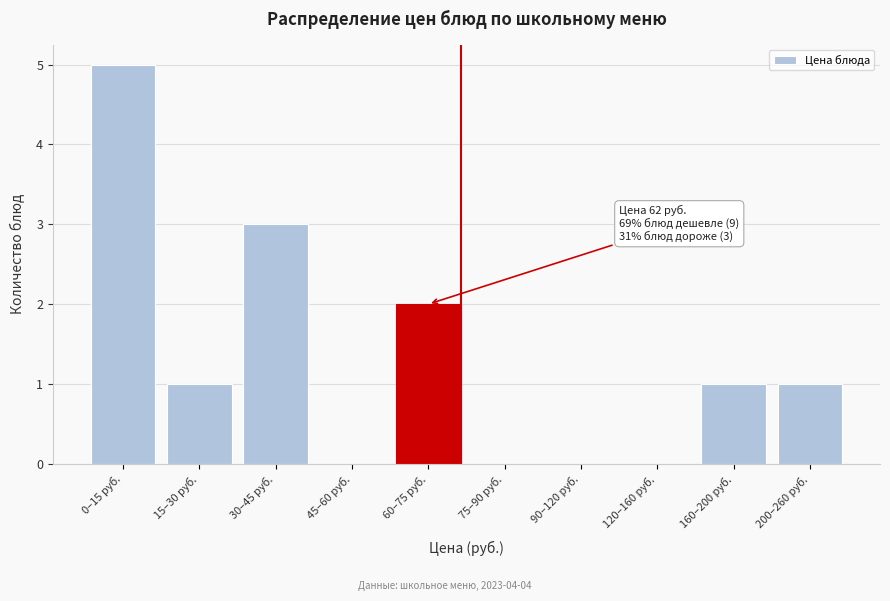

Reading left to right, what are all the values shown in this chart?

0–15 руб.=5	15–30 руб.=1	30–45 руб.=3	45–60 руб.=0	60–75 руб.=2	75–90 руб.=0	90–120 руб.=0	120–160 руб.=0	160–200 руб.=1	200–260 руб.=1